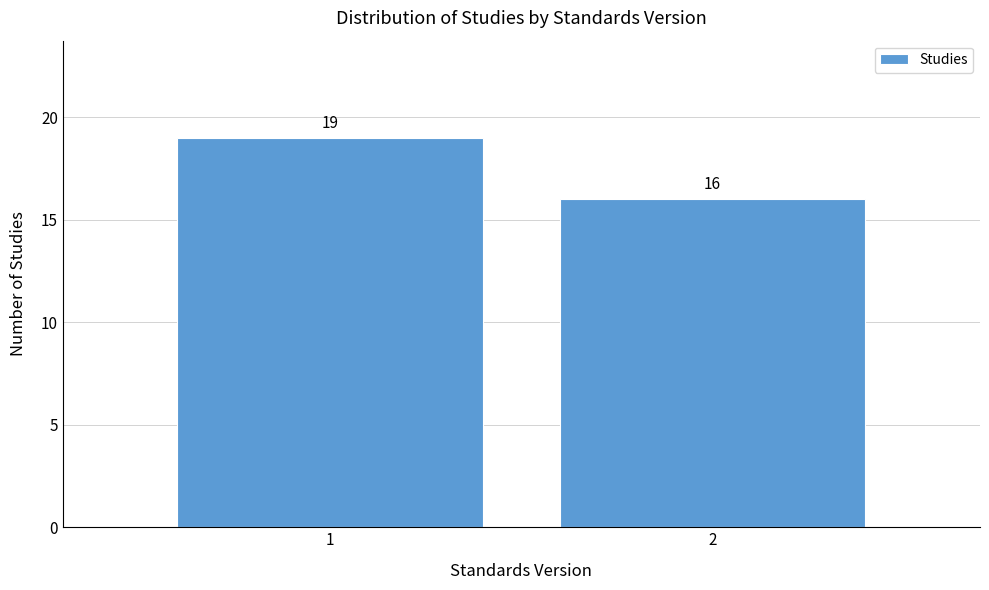

Reading right to left, what are all the values shown in this chart?

2=16	1=19